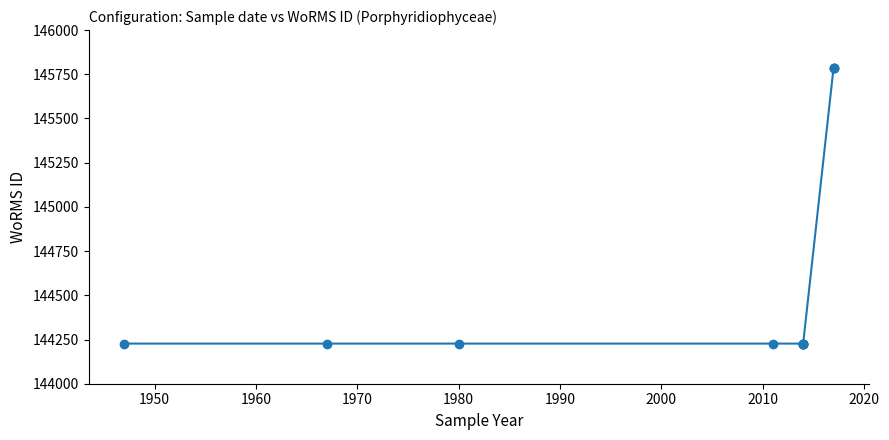

What is the sum of all values?

1735406